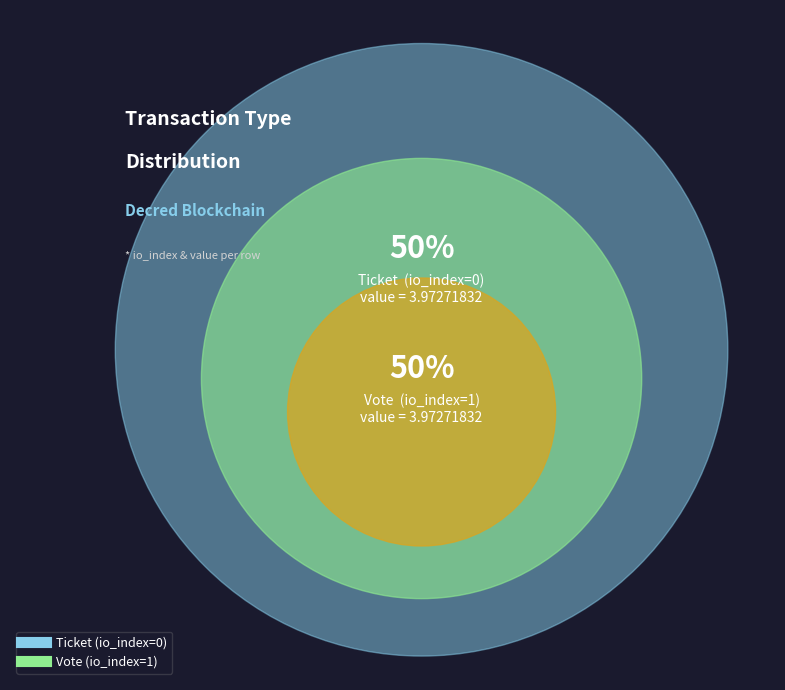

Which slice is the largest?

Vote (io_index=1)